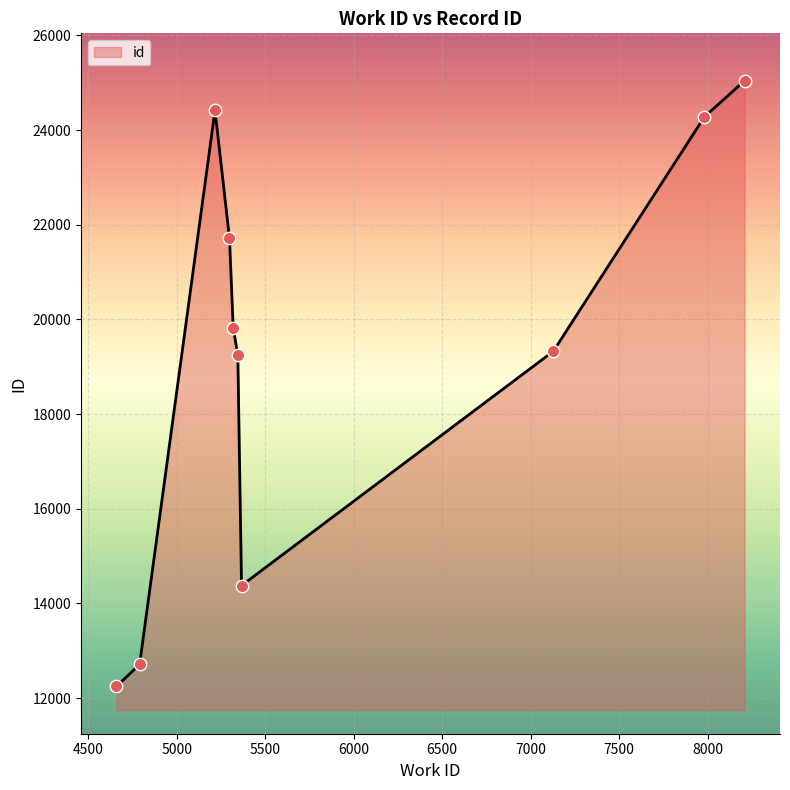

What is the difference between the maximum and minimum values?

12794